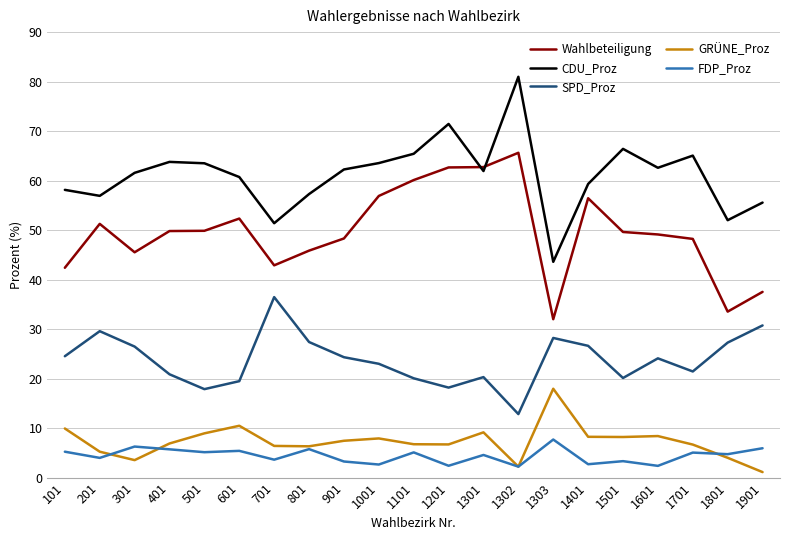

What is the average value of the CDU_Proz series?

61.1